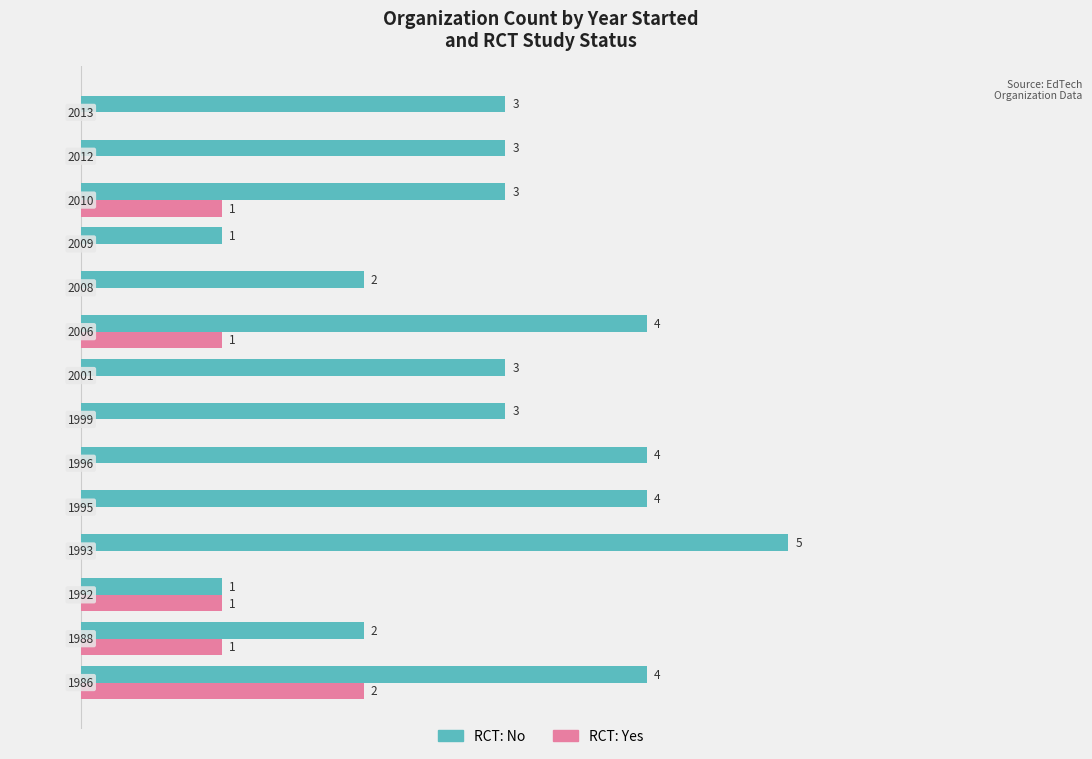

What is the sum of all RCT: No values?

42